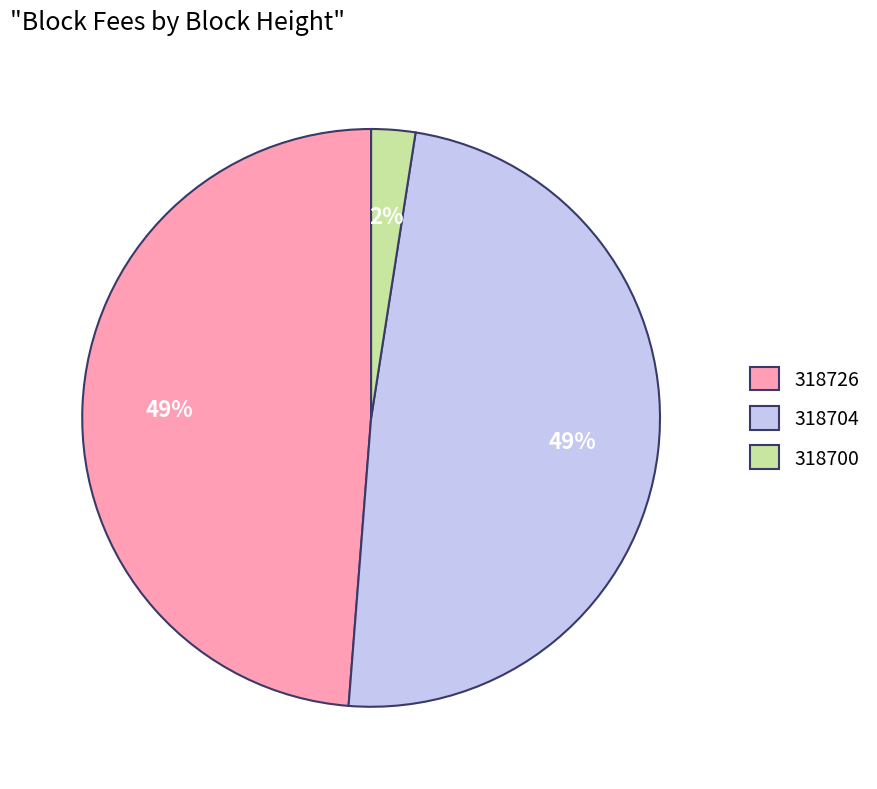

Between 318726 and 318700, which is larger?

318726